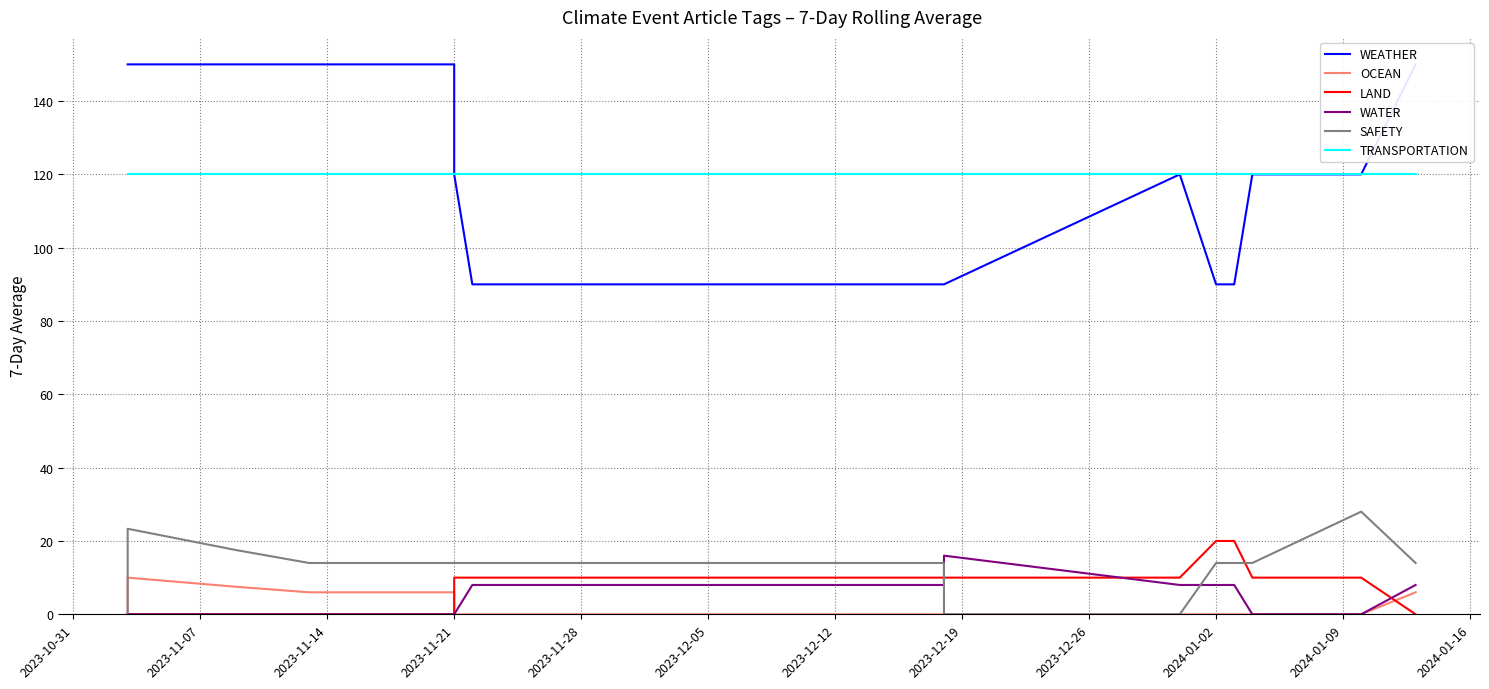

Reading right to left, extract all data points from this chart.

WEATHER: 150.0	120.0	120.0	90.0	90.0	90.0	120.0	90.0	90.0	90.0	90.0	90.0	120.0	150.0	150.0	150.0	150.0	150.0	150.0	150.0
OCEAN: 6.0	0.0	0.0	0.0	0.0	0.0	0.0	0.0	0.0	0.0	0.0	0.0	0.0	6.0	6.0	6.0	7.5	10.0	0.0	0.0
LAND: 0.0	10.0	10.0	20.0	20.0	20.0	10.0	10.0	10.0	10.0	10.0	10.0	10.0	0.0	0.0	0.0	0.0	0.0	0.0	0.0
WATER: 8.0	0.0	0.0	8.0	8.0	8.0	8.0	16.0	8.0	8.0	8.0	8.0	0.0	0.0	0.0	0.0	0.0	0.0	0.0	0.0
SAFETY: 14.0	28.0	14.0	14.0	14.0	14.0	0.0	0.0	14.0	14.0	14.0	14.0	14.0	14.0	14.0	14.0	17.5	23.3	0.0	0.0
TRANSPORTATION: 120.0	120.0	120.0	120.0	120.0	120.0	120.0	120.0	120.0	120.0	120.0	120.0	120.0	120.0	120.0	120.0	120.0	120.0	120.0	120.0